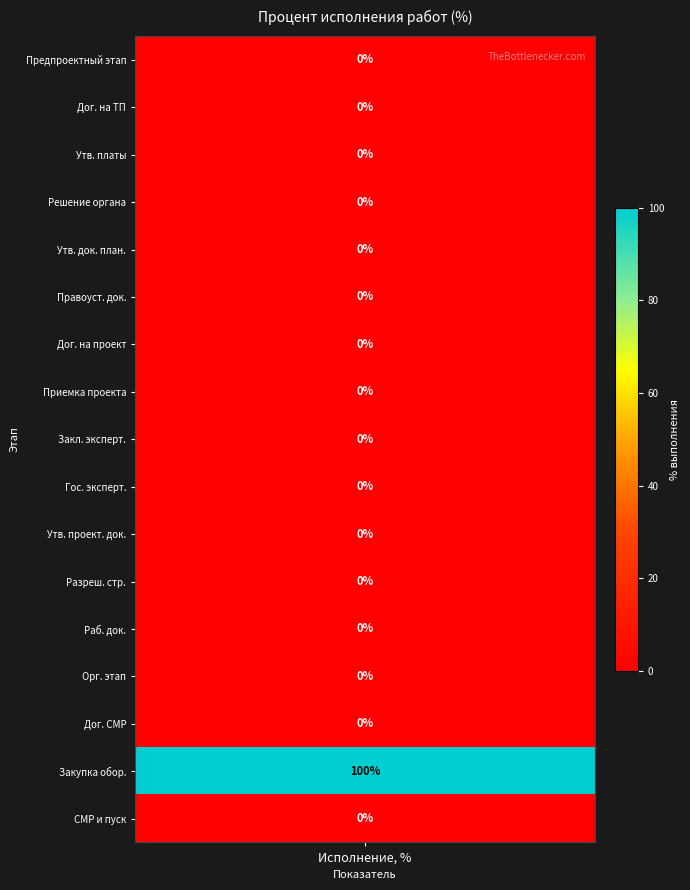

The value at 1.11. is -59. True or false?

False